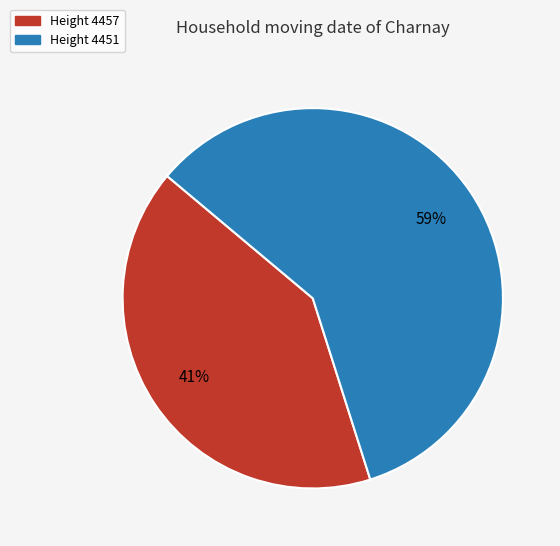

To the nearest percent, what is the difference between the largest and smallest slice percentages?

18%